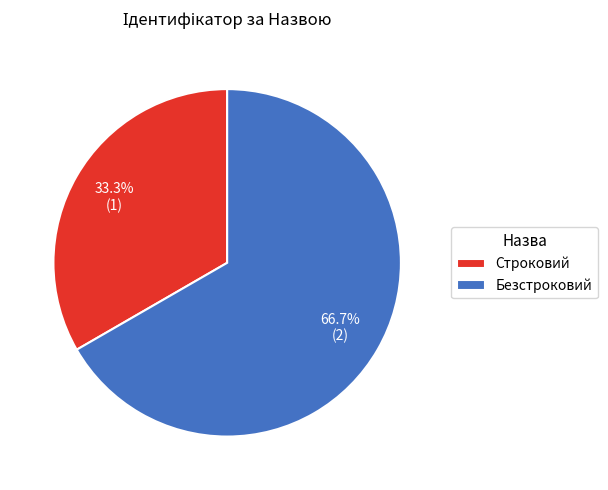

Rank the categories by value from highest to lowest.

Безстроковий, Строковий